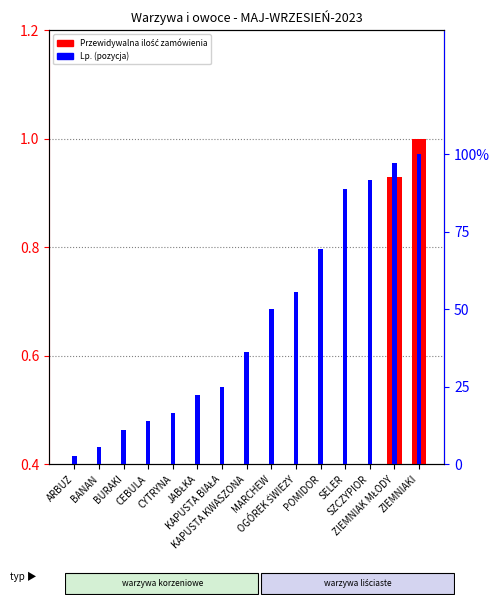

The value of Lp. (pozycja) at KAPUSTA BIAŁA is 0.3. True or false?

False